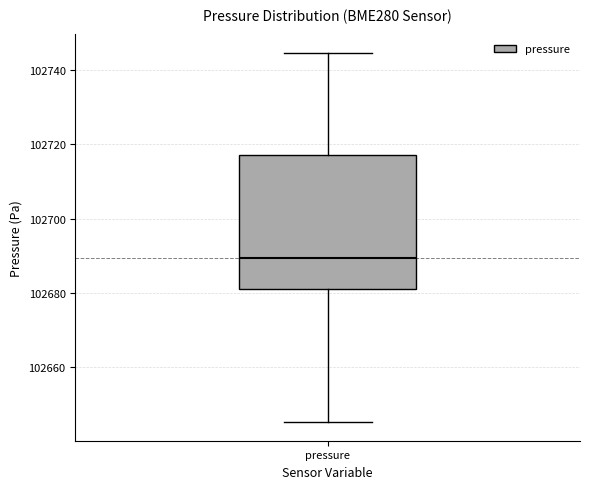

Transcribe this box plot: give where the median line is, the range the box spans, and where the two whiskers end, as read against the y-axis. The values are not printed on the chart, so give them approximately, as read against the axis.

median 102690, box 102680 to 102718, whiskers 102646 to 102744